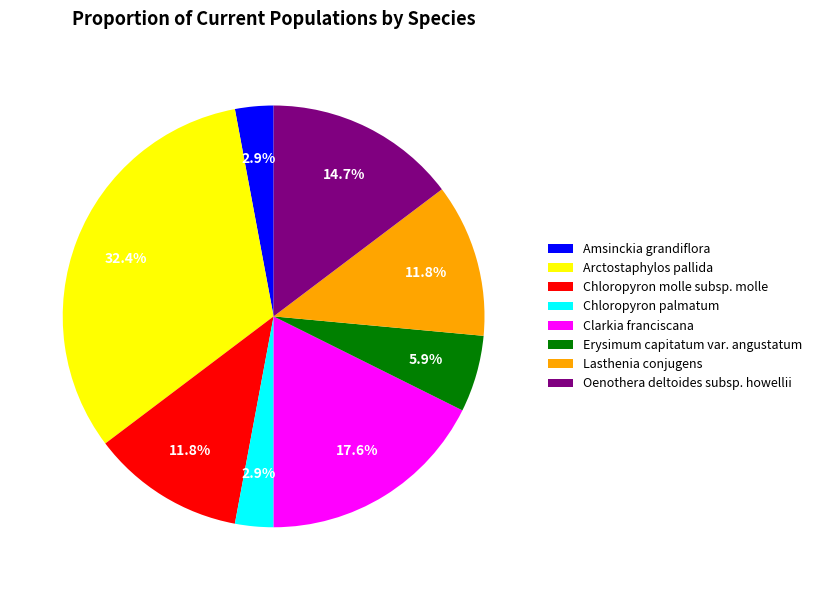

To the nearest percent, what portion does Chloropyron molle subsp. molle represent?

12%